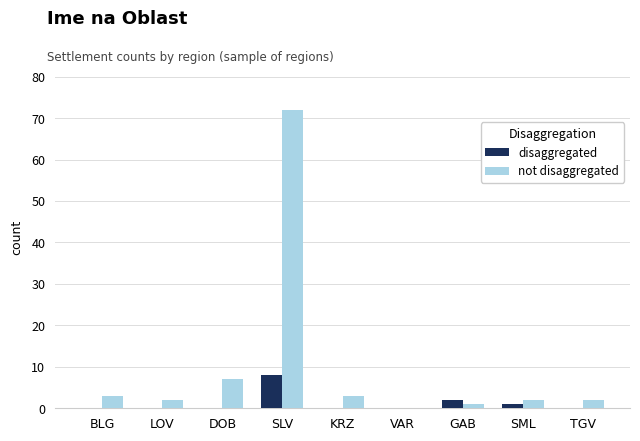

Count the disaggregated values in the range 0 to 1.

7